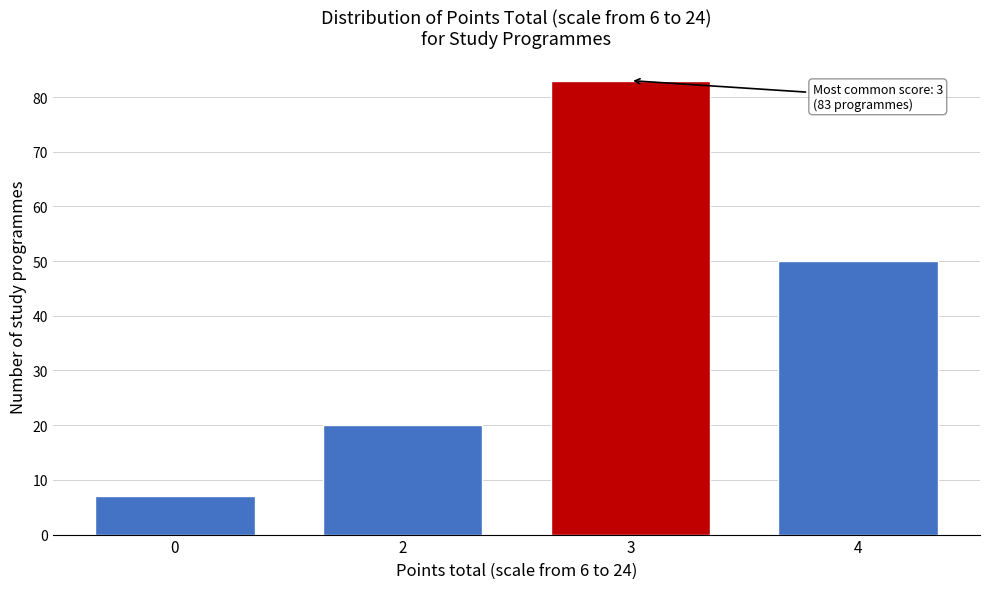

Reading left to right, what are all the values shown in this chart?

0=7	2=20	3=83	4=50